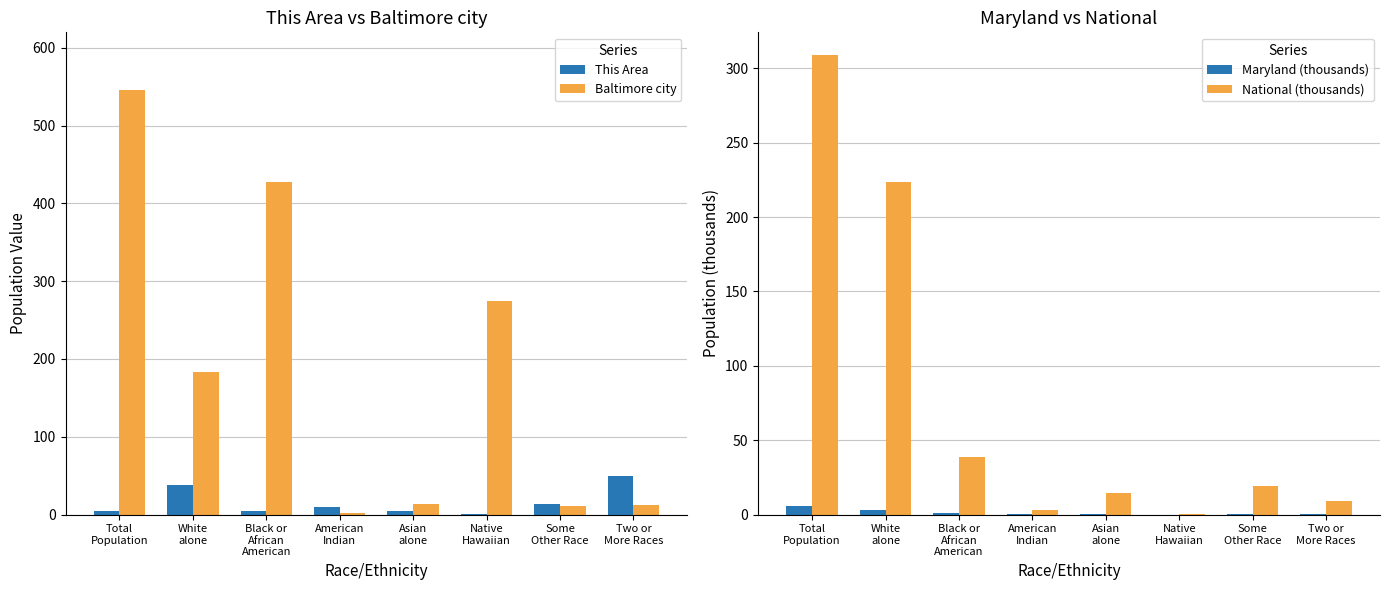

Are the bars horizontal?

No